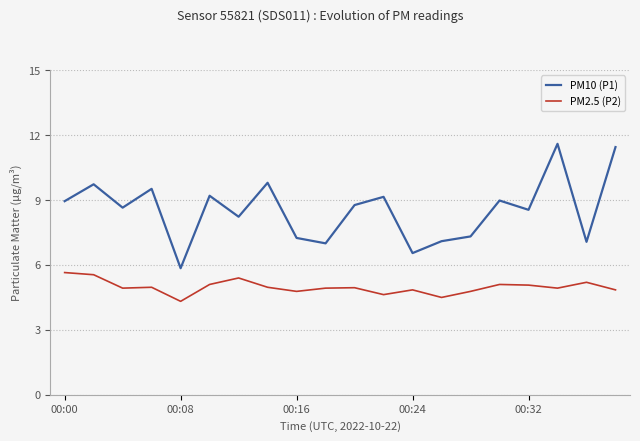

Rank the series by their maximum value, from lowest to highest.

PM2.5 (P2), PM10 (P1)